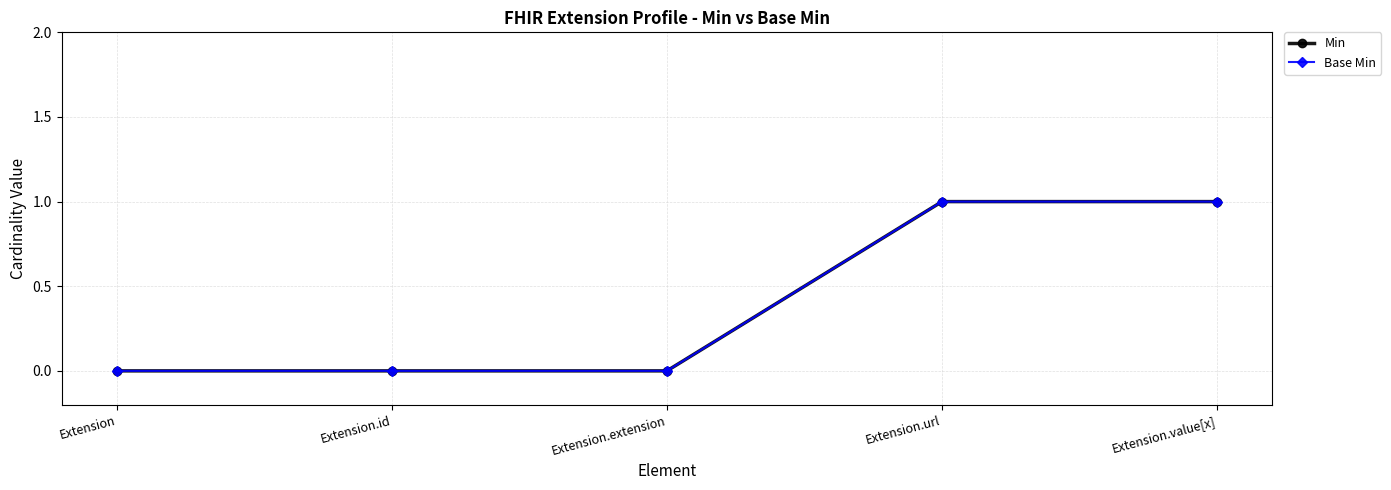

Count the Base Min values in the range 0 to 1.

5